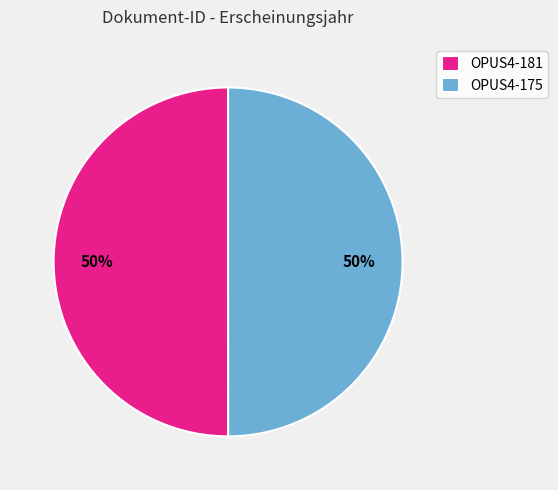

What is the ratio of the value at OPUS4-175 to the value at OPUS4-181?

1.0